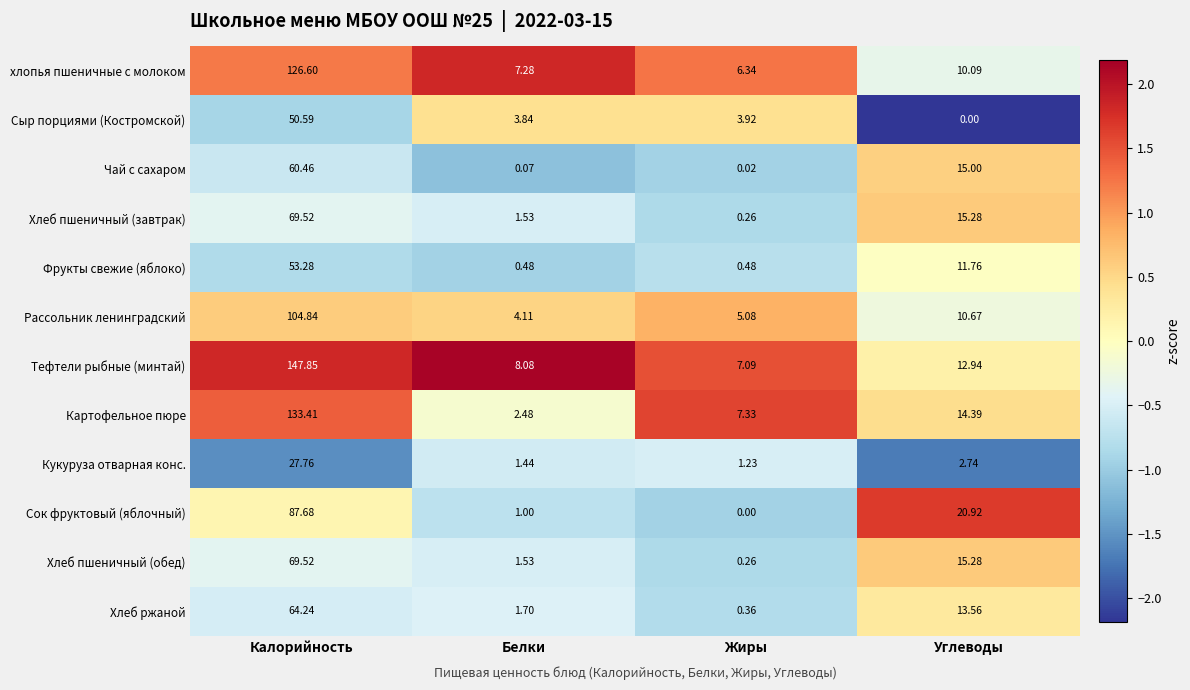

Rank the categories by Хлеб пшеничный (завтрак) value from lowest to highest.

Жиры, Белки, Углеводы, Калорийность